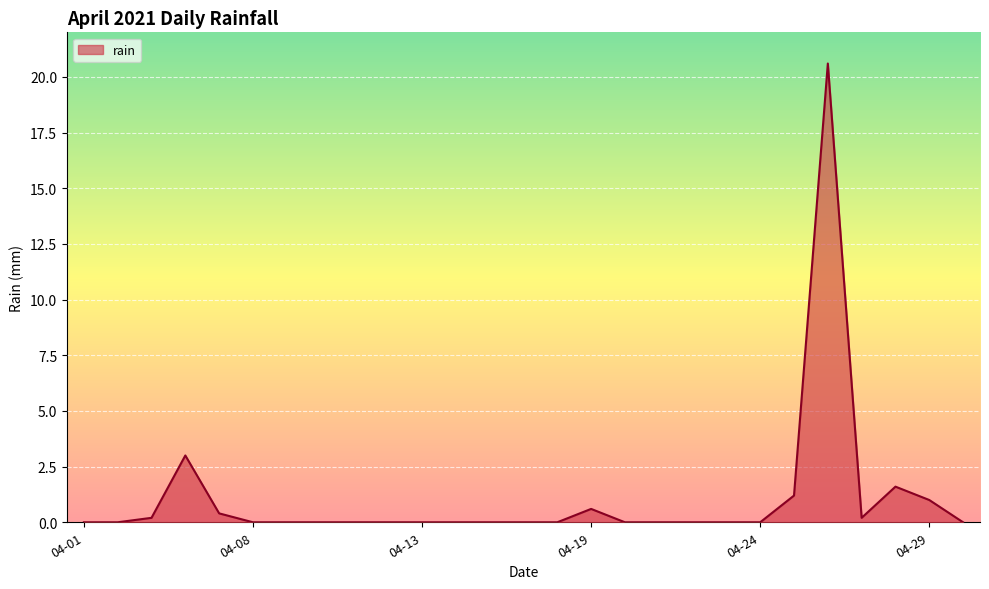

Does the chart display data point markers on the line(s)?

No